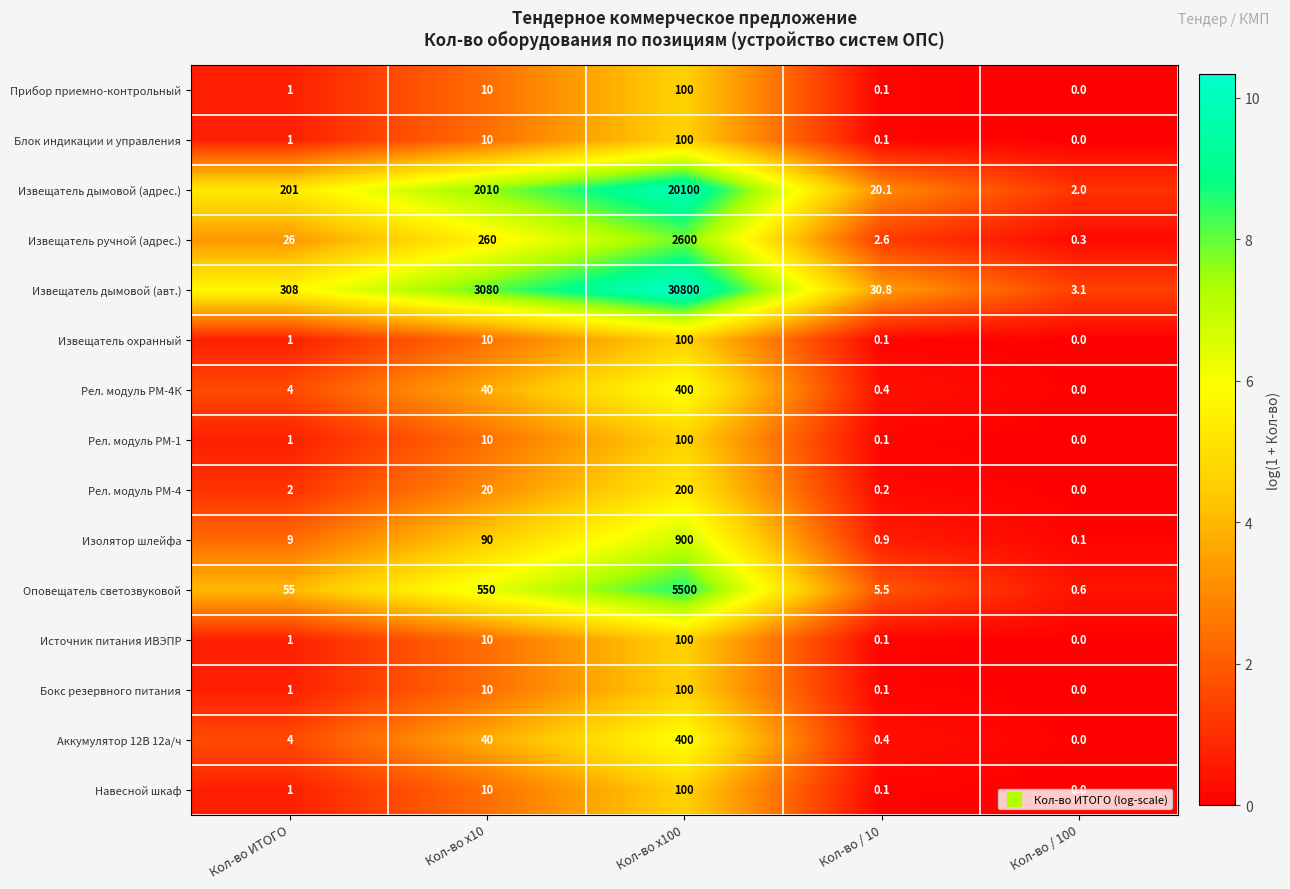

What is the total value across all series at Кол-во ИТОГО?

616.0